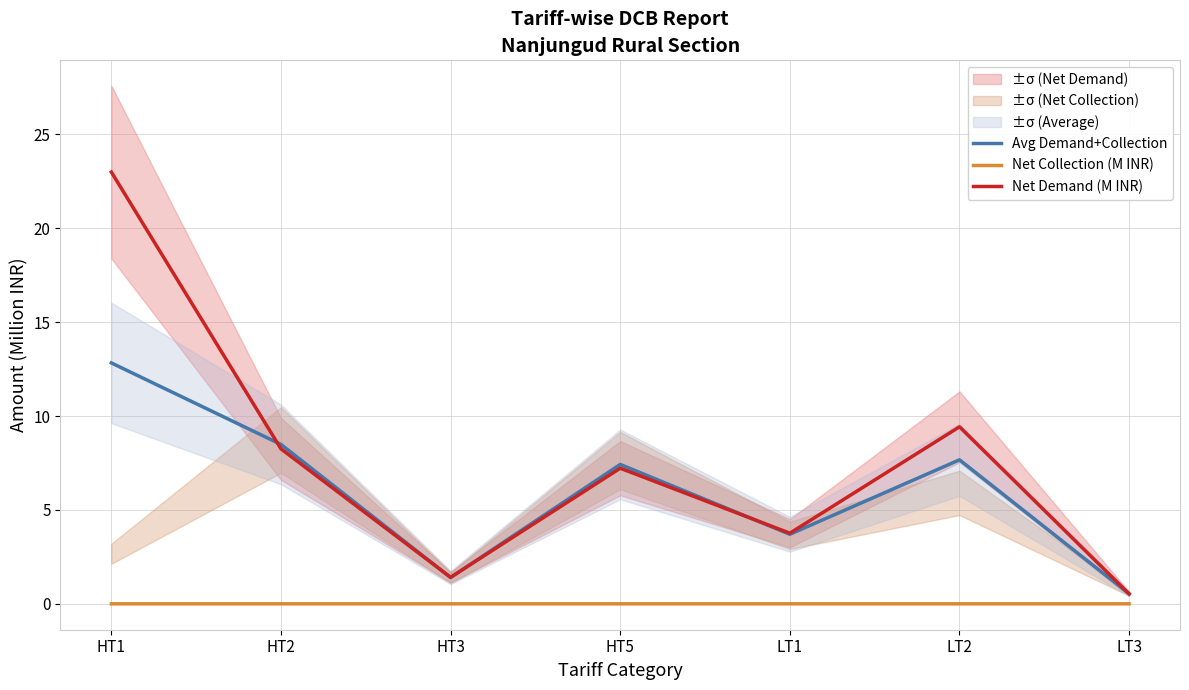

The value of Avg Demand+Collection at HT3 is 0.6. True or false?

False